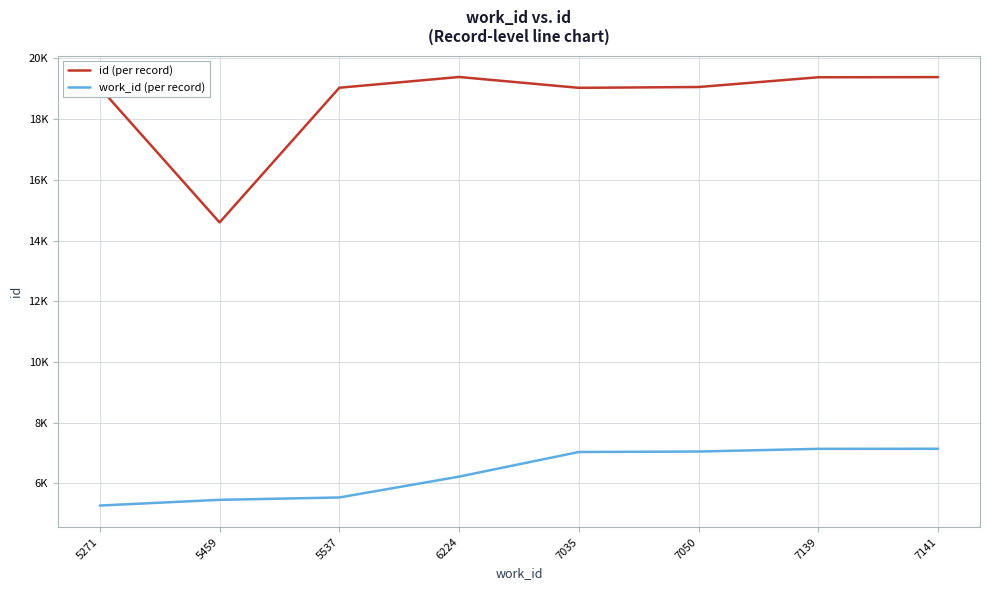

What are all the series names shown in the legend?

id (per record), work_id (per record)